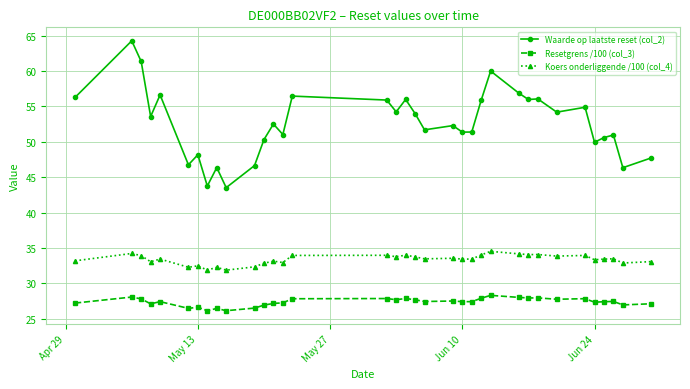

True or false: Koers onderliggende /100 (col_4) and Waarde op laatste reset (col_2) intersect in this chart.

False